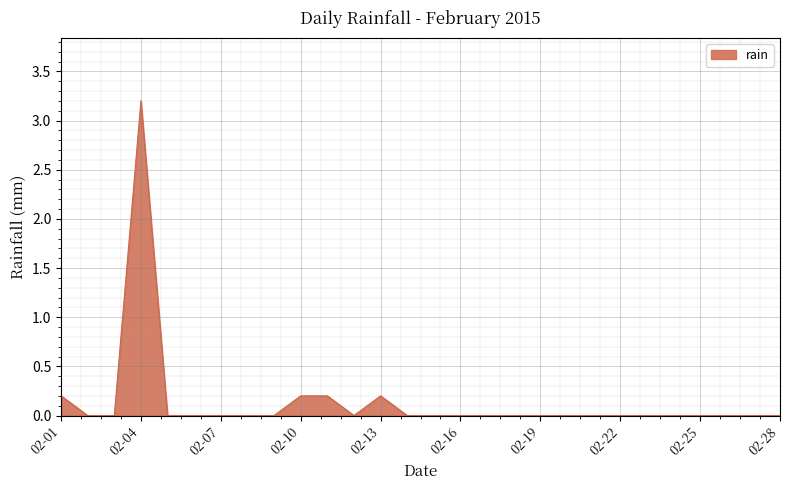

What is the greatest value displayed?

3.2